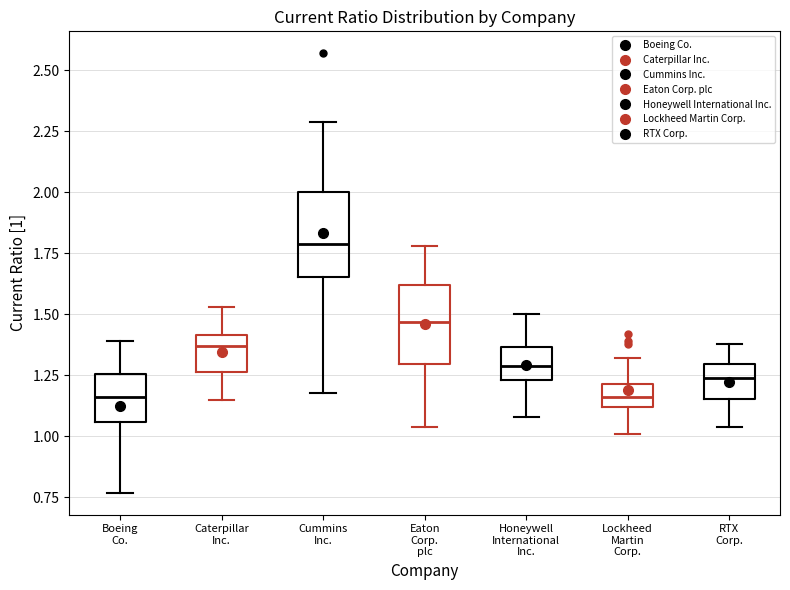

Reading left to right, transcribe this box plot: for each box, give where its median line is, the range the box spans, and where its two whiskers end, as read against the y-axis. The values are not printed on the chart, so give them approximately, as read against the axis.

Boeing Co.: median 1.15, box 1.05 to 1.25, whiskers 0.75 to 1.40
Caterpillar Inc.: median 1.35, box 1.25 to 1.40, whiskers 1.15 to 1.55
Cummins Inc.: median 1.80, box 1.65 to 2.00, whiskers 1.20 to 2.30
Eaton Corp. plc: median 1.45, box 1.30 to 1.60, whiskers 1.05 to 1.80
Honeywell International Inc.: median 1.30, box 1.25 to 1.35, whiskers 1.10 to 1.50
Lockheed Martin Corp.: median 1.15, box 1.10 to 1.20, whiskers 1.00 to 1.30
RTX Corp.: median 1.25, box 1.15 to 1.30, whiskers 1.05 to 1.40